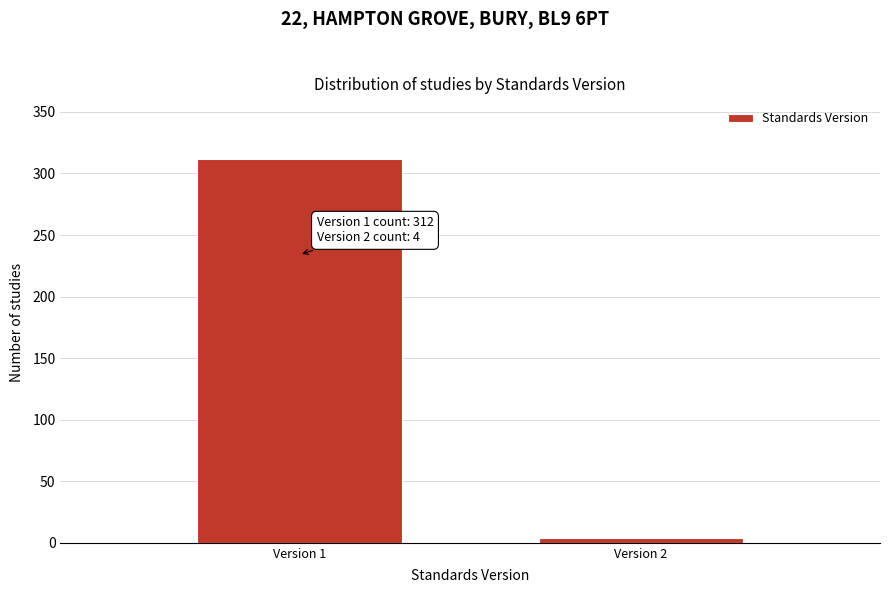

Reading left to right, list all the values displayed in this chart.

312	4